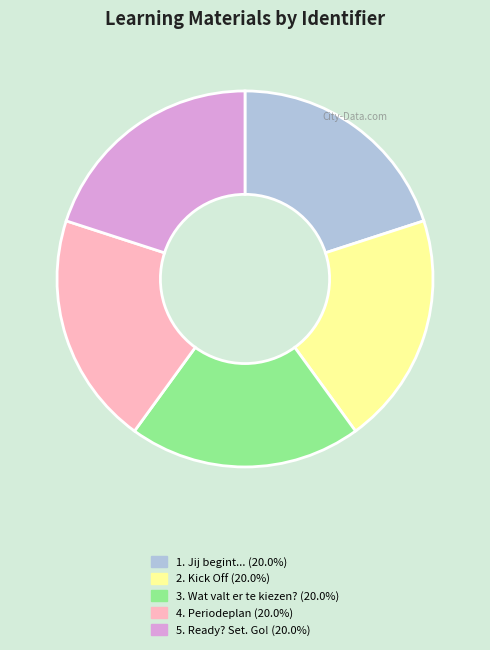

Is 5. Ready? Set. Go! the majority of the pie?

No